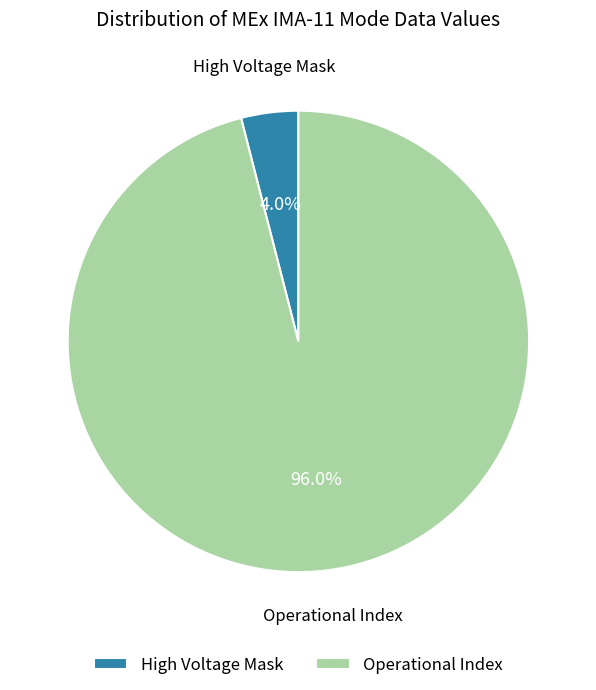

Does any single category account for the majority?

Yes